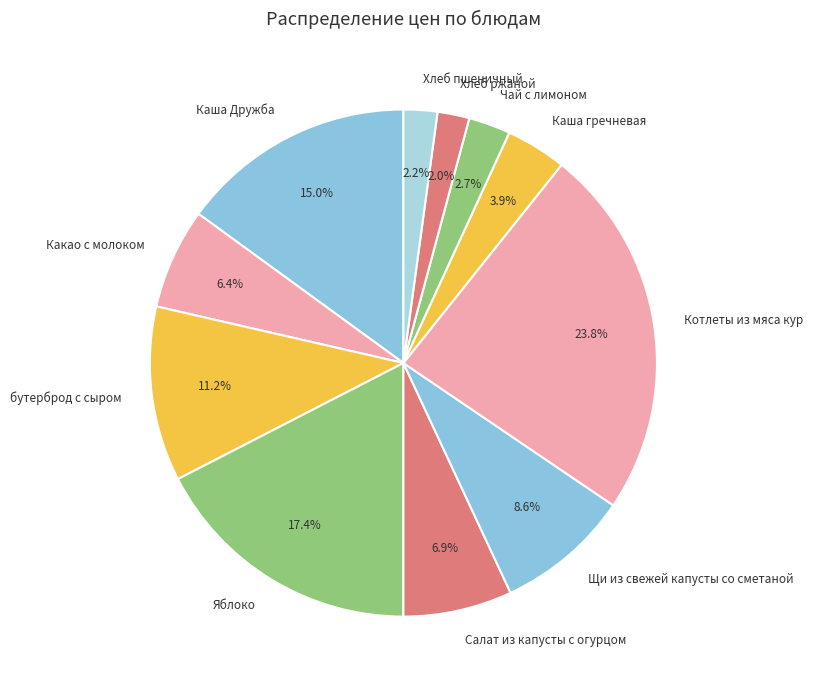

Which has a higher value, Каша Дружба or Щи из свежей капусты со сметаной?

Каша Дружба